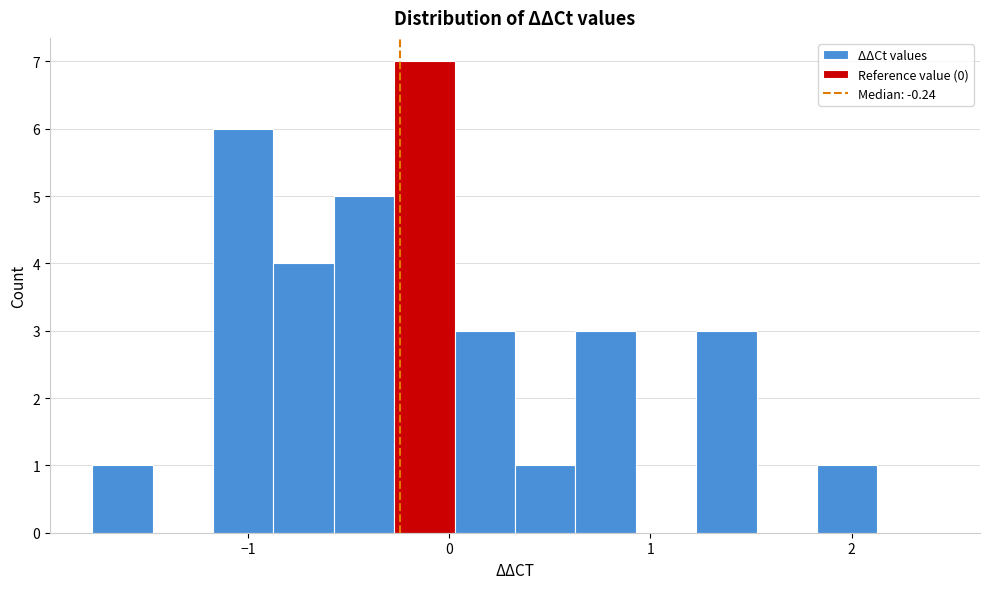

Read against the x-axis, roughly where is the centre of the tallest bar?

-0.1